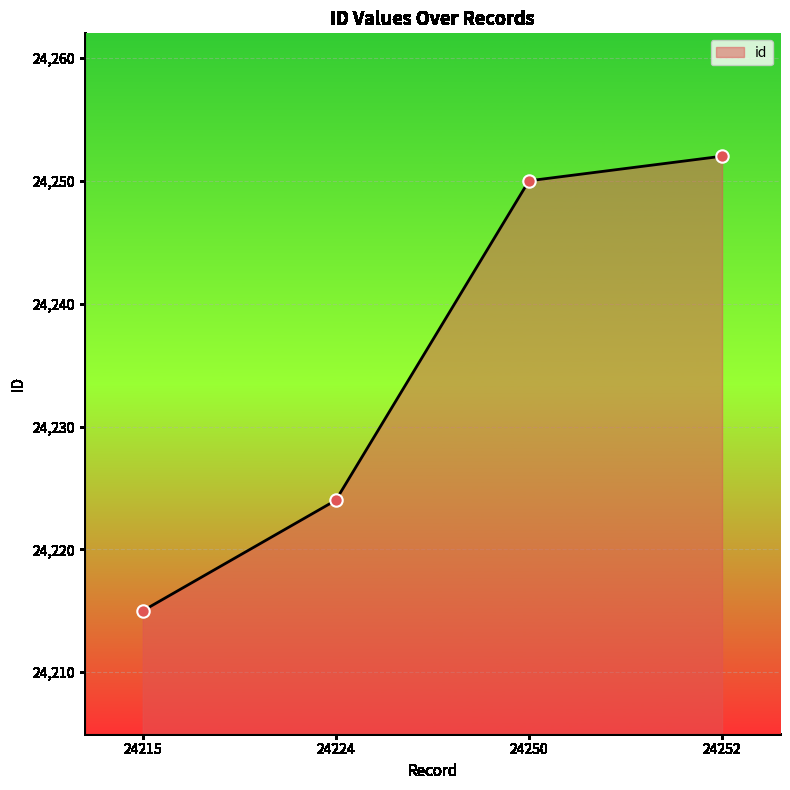

Which has a higher value, 24250 or 24215?

24250